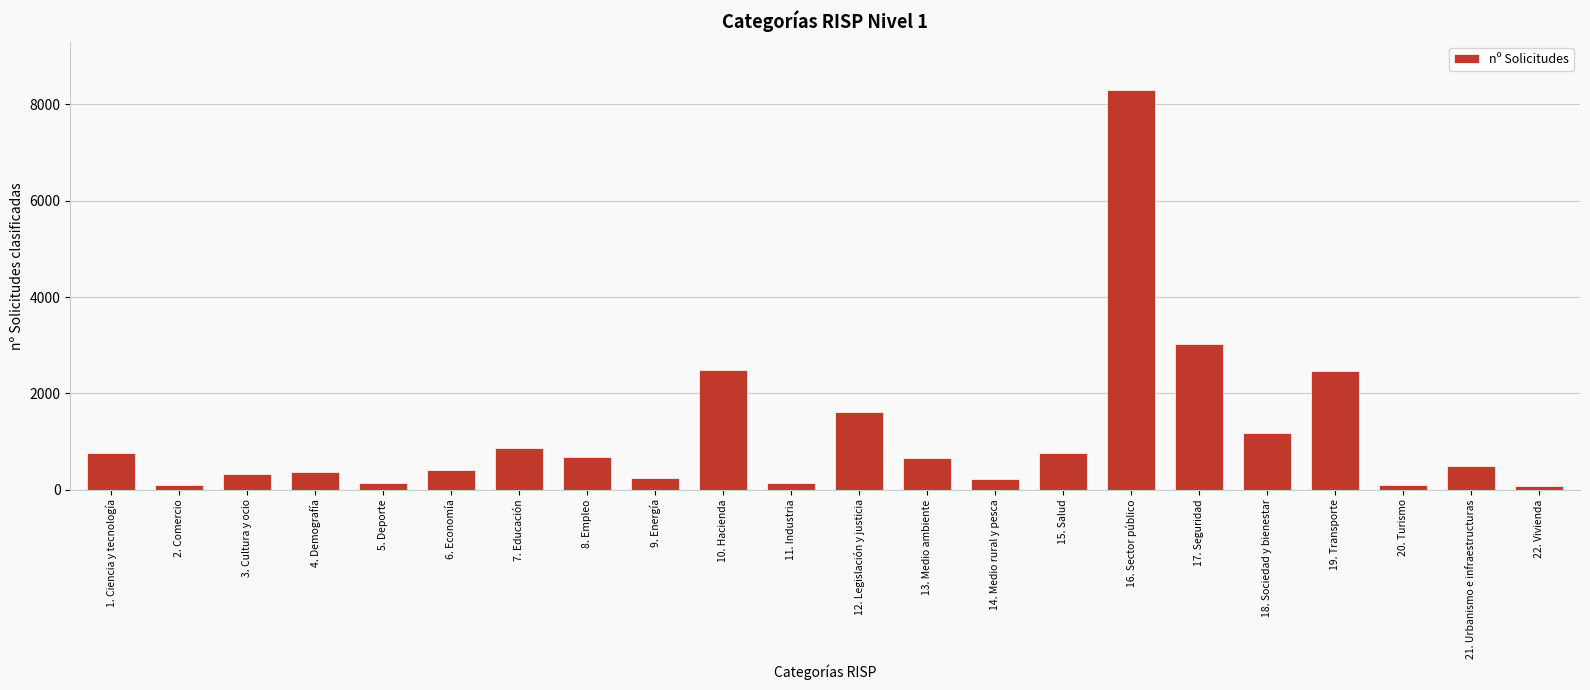

At which label is the value closest to 4185?

17. Seguridad